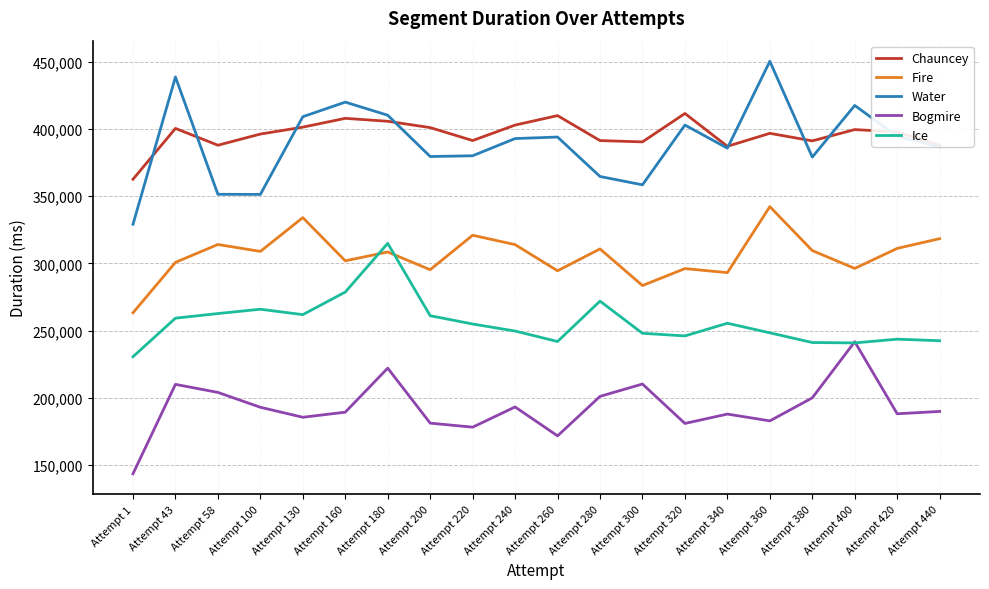

In Water, how many points are higher than both neighbors (excluding endpoints)?

6